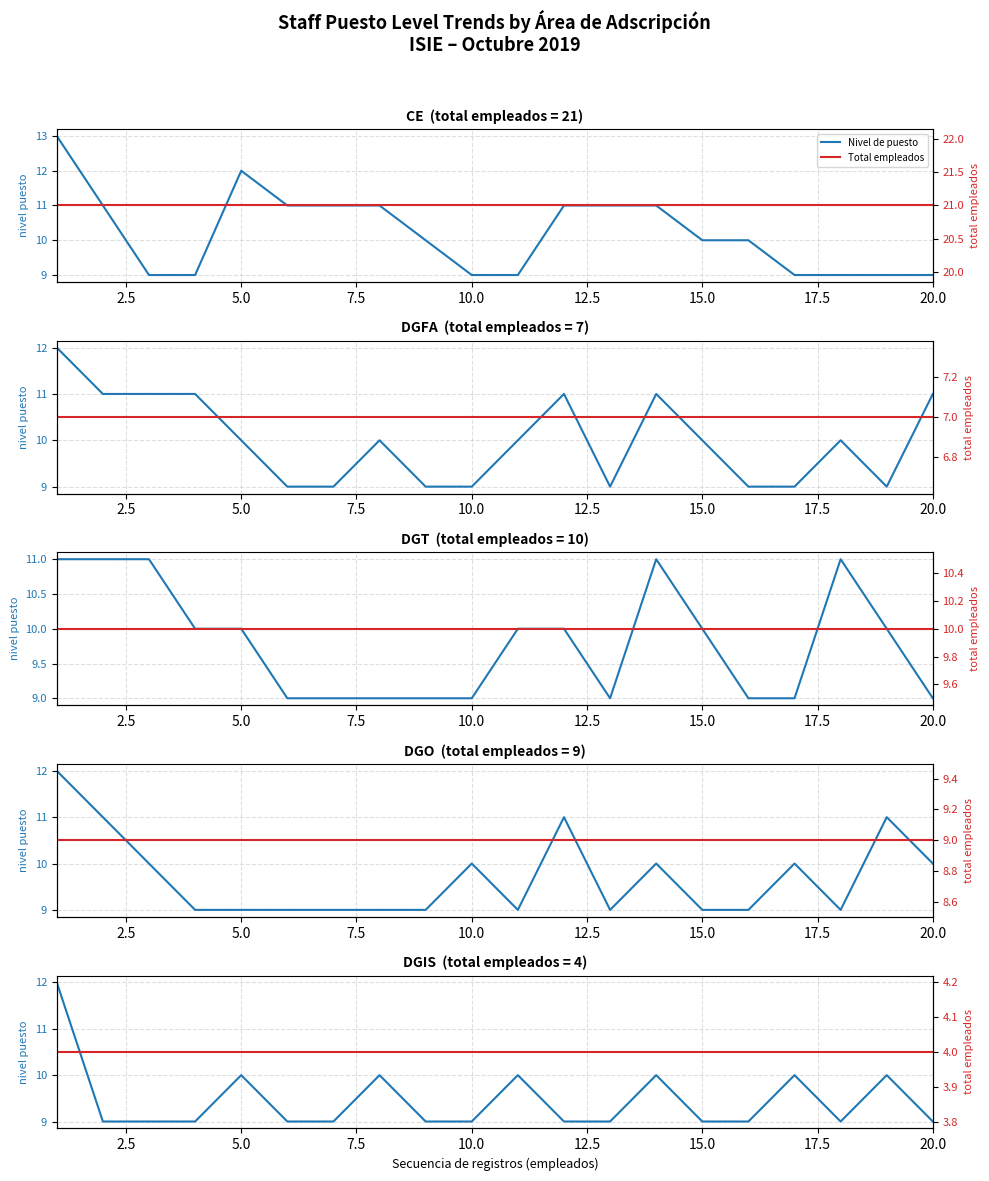

List the series in order of their overall mean, highest first.

Nivel de puesto, Total empleados